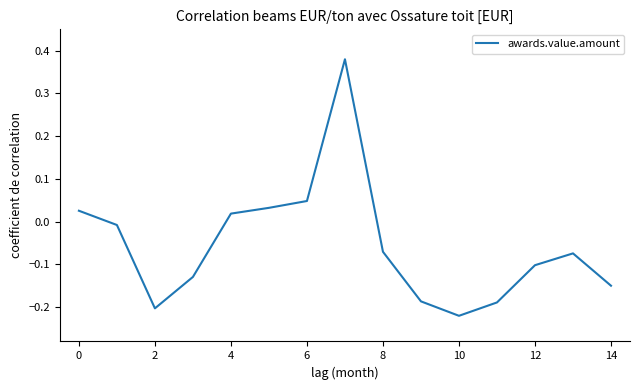

What is the difference between the maximum and minimum values?

0.6